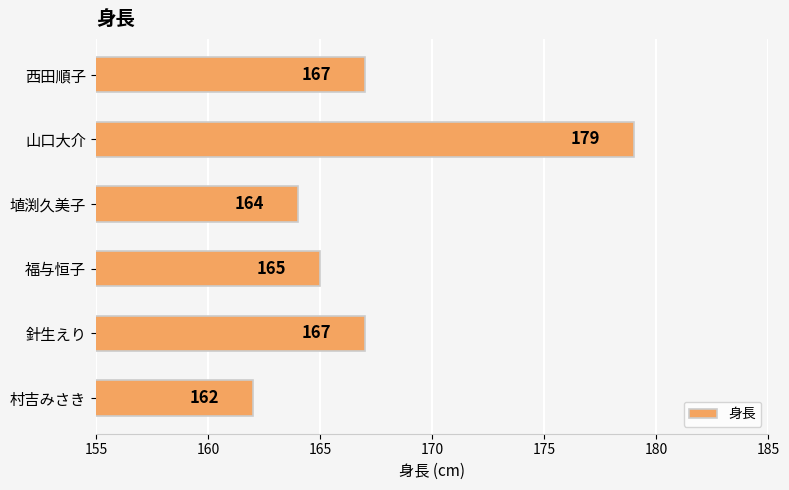

Are the bars horizontal?

Yes